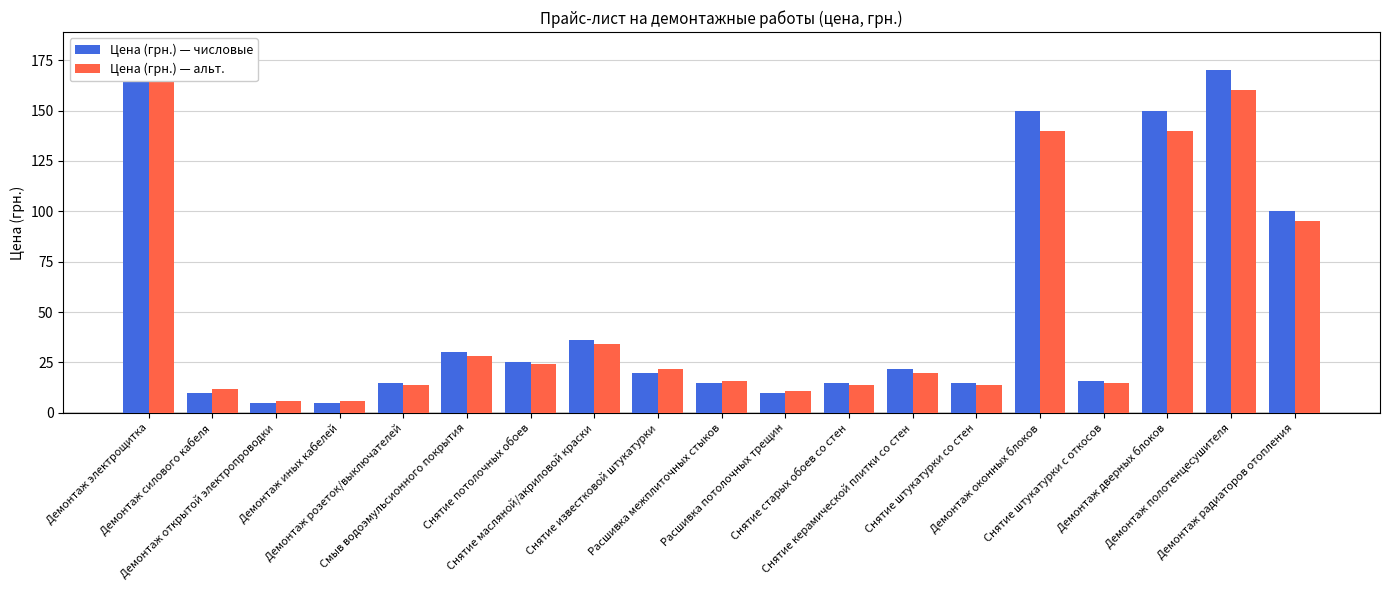

How many bars are there in each group?

2